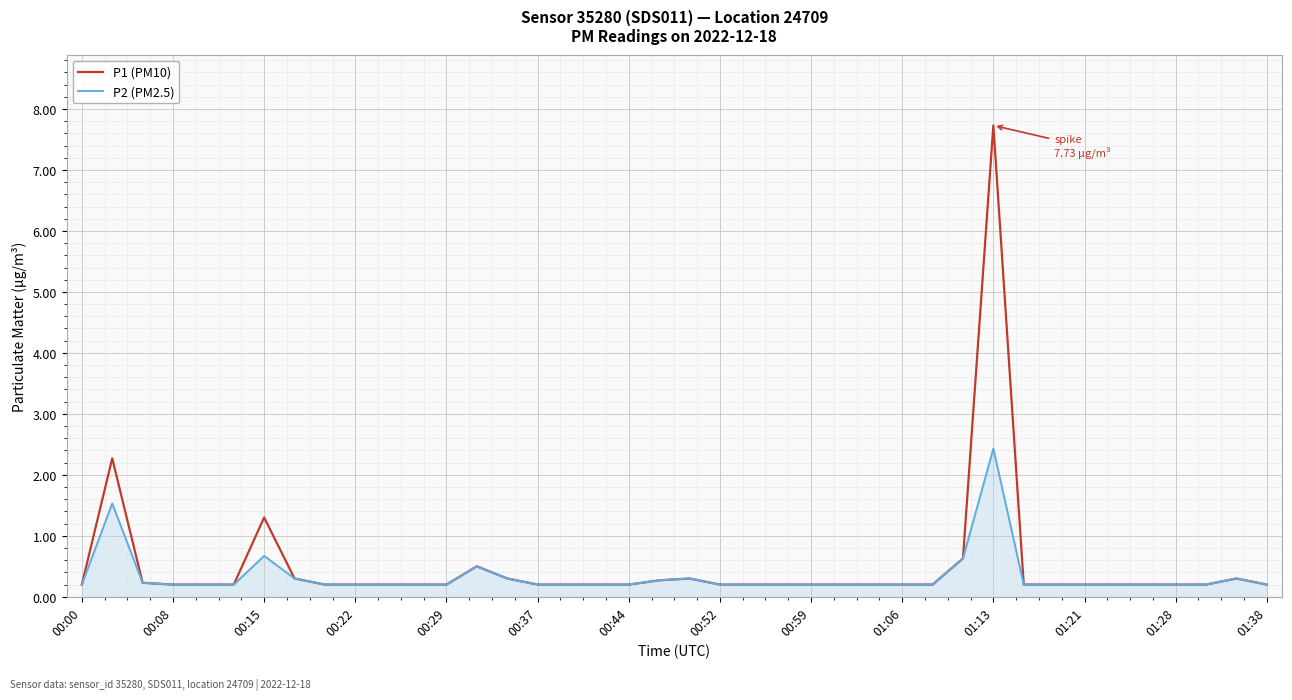

Which series has the largest range (max minus min)?

P1 (PM10)